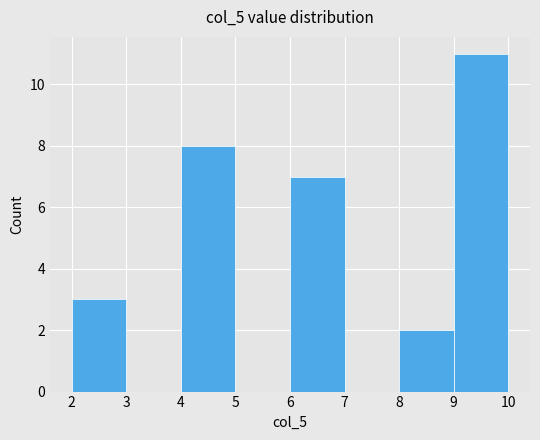

Which range on the x-axis has the tallest bar?

9 to 10